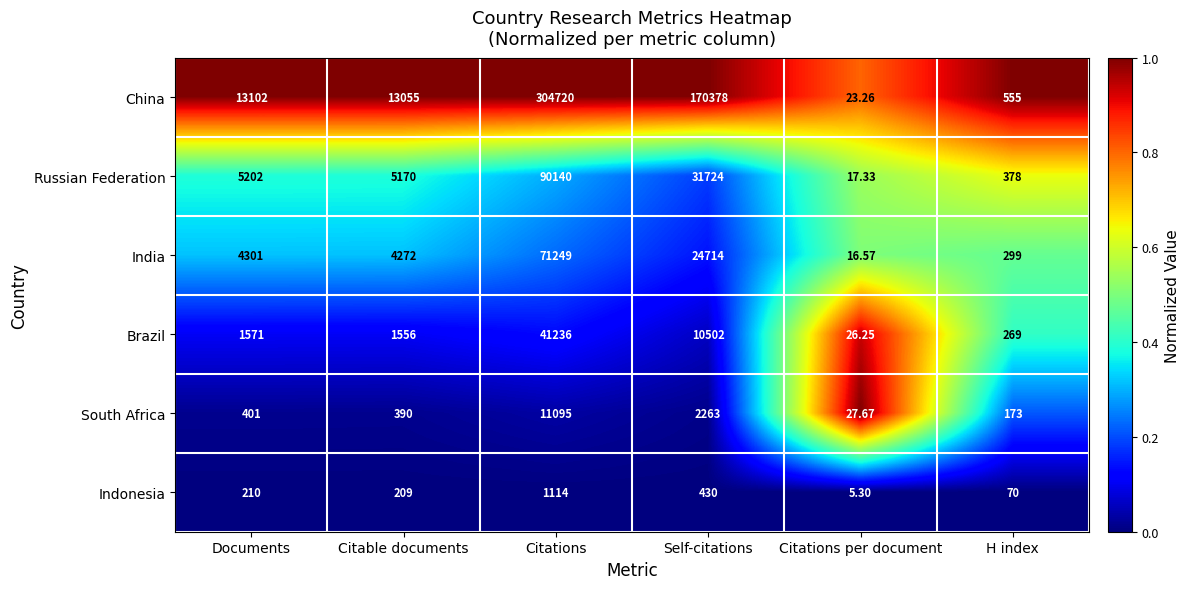

Rank the series by their maximum value, from highest to lowest.

China, Russian Federation, India, Brazil, South Africa, Indonesia